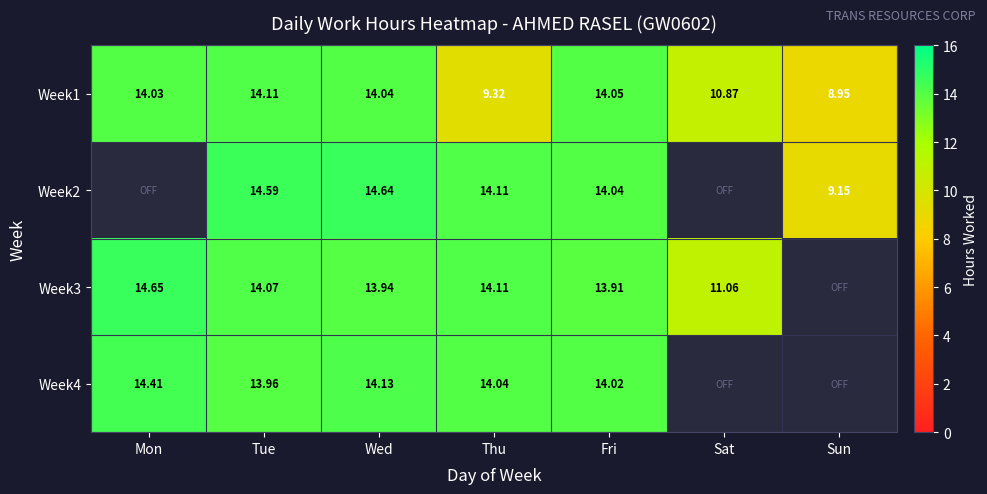

Between Thu and Sun, which is larger?

Thu